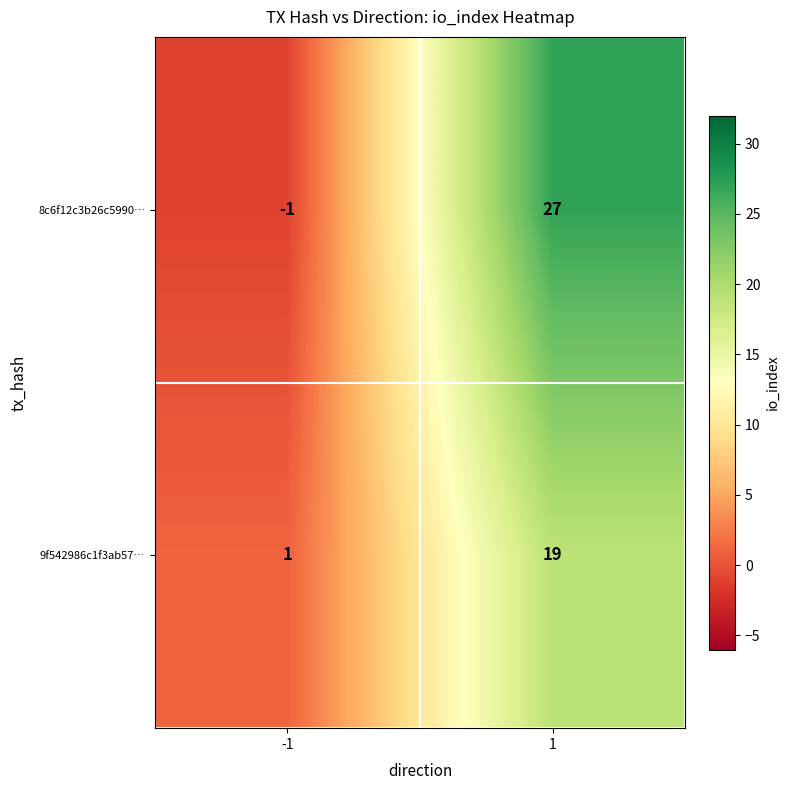

Reading left to right, transcribe all the data shown in this chart.

8c6f12c3b26c5990…: -1	27
9f542986c1f3ab57…: 1	19